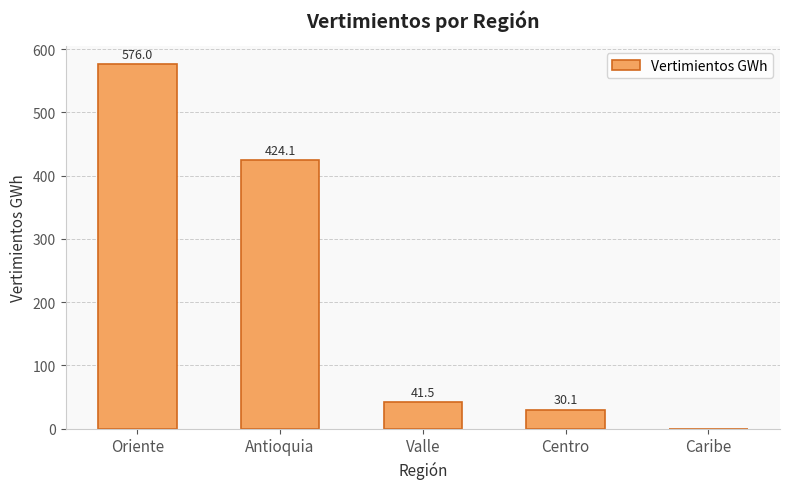

The value at Valle is 41.5. True or false?

True